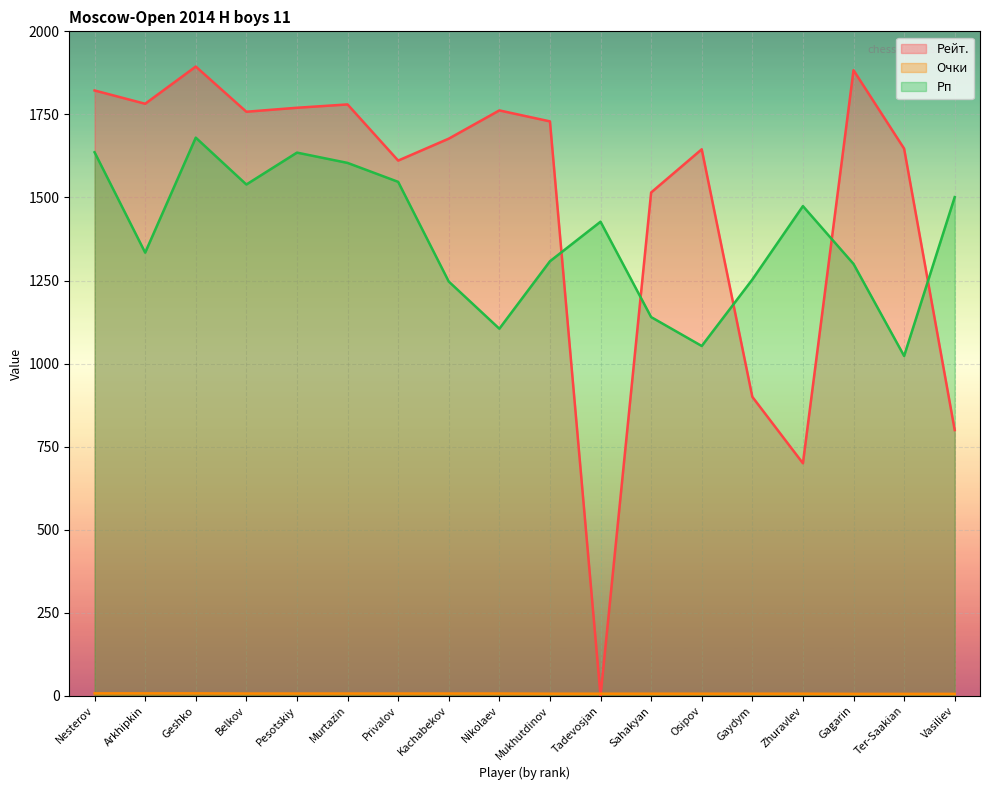

At which label does Рейт. reach its peak?

Geshko